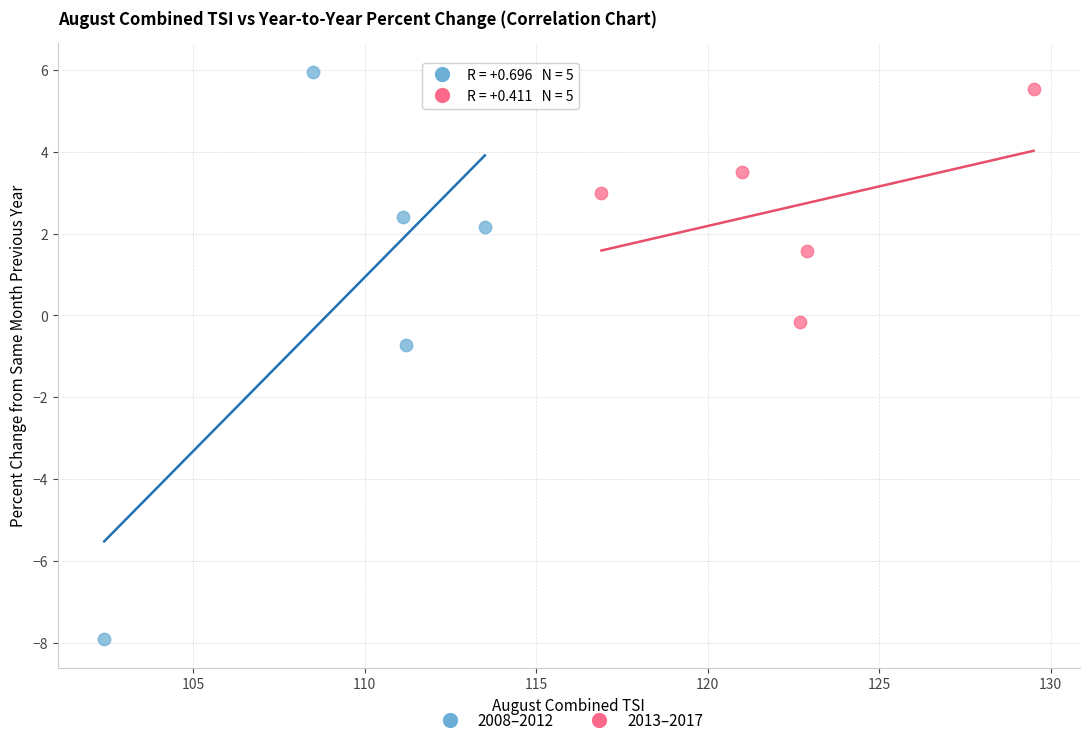

Which series has the widest spread of Y values?

2008–2012